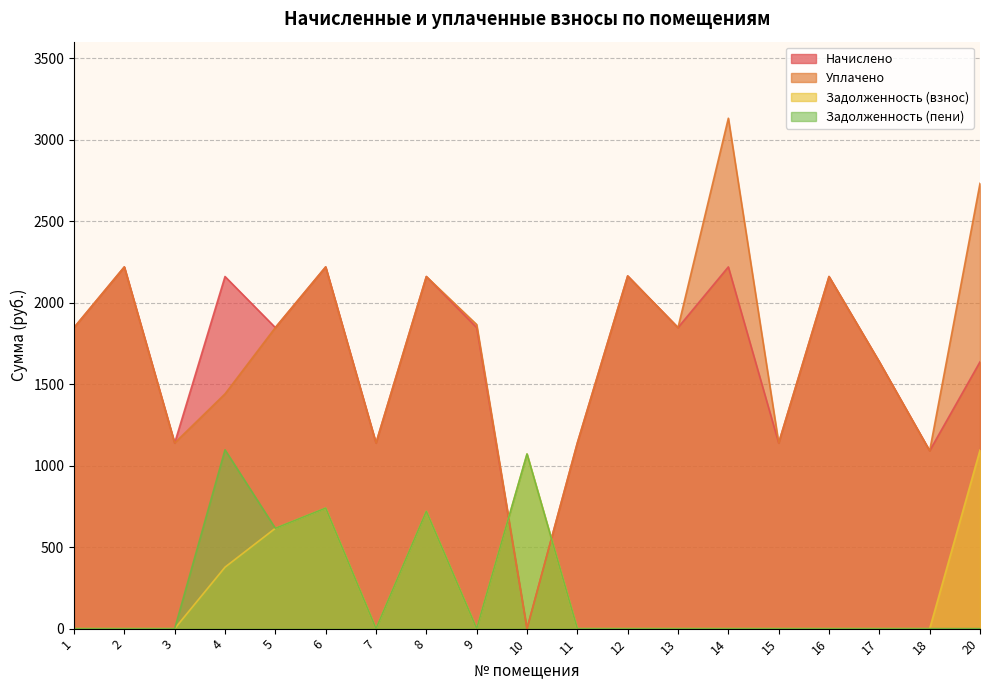

How many values in the задолженность_пени series exceed 0?

5